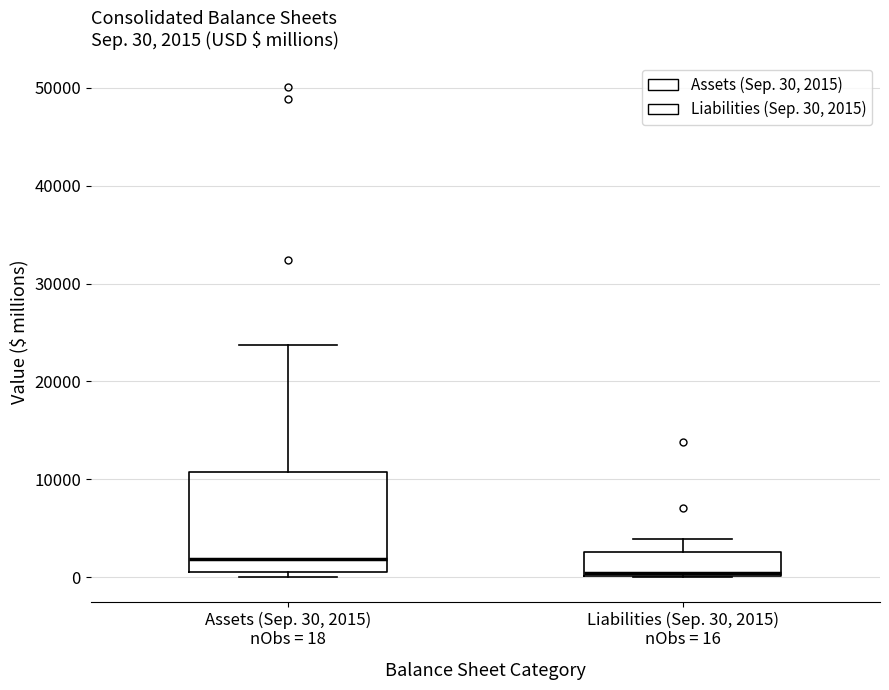

Which box is the tallest, from its lower edge to its upper edge?

Assets (Sep. 30, 2015) nObs = 18